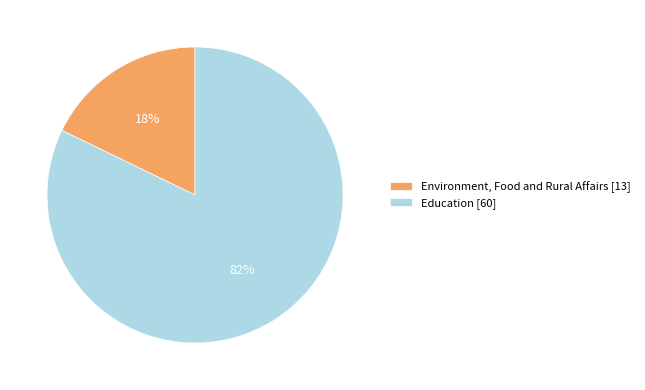

True or false: Education accounts for 70% of the total.

False